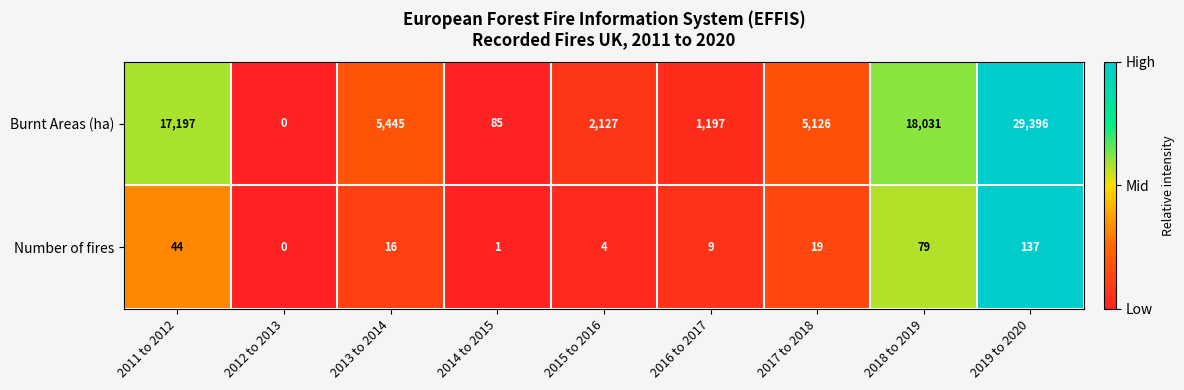

What is the sum of the Burnt Areas (ha) values at 2017 to 2018 and 2011 to 2012?

22323